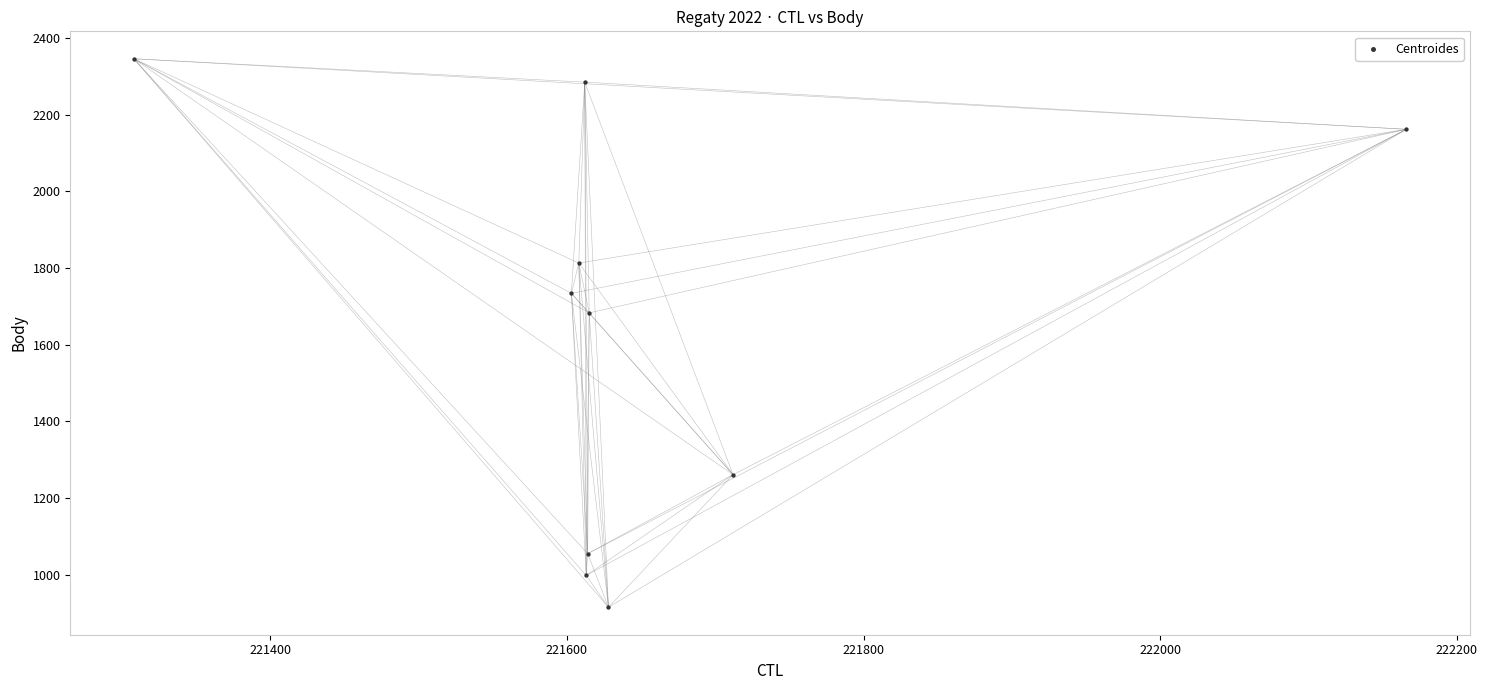

What is the average Y value?

1625